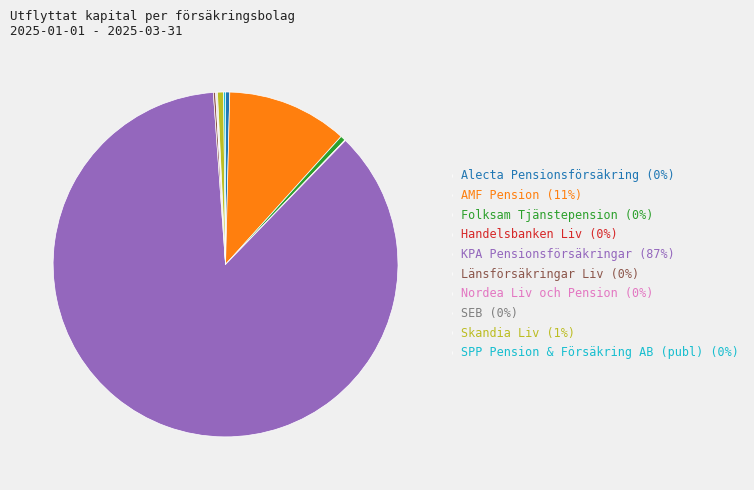

Is there any slice that represents more than half of the pie?

Yes